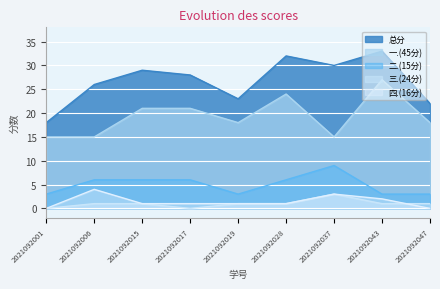

What is the sum of the 四.(16分) values at 2021092001 and 2021092028?

1